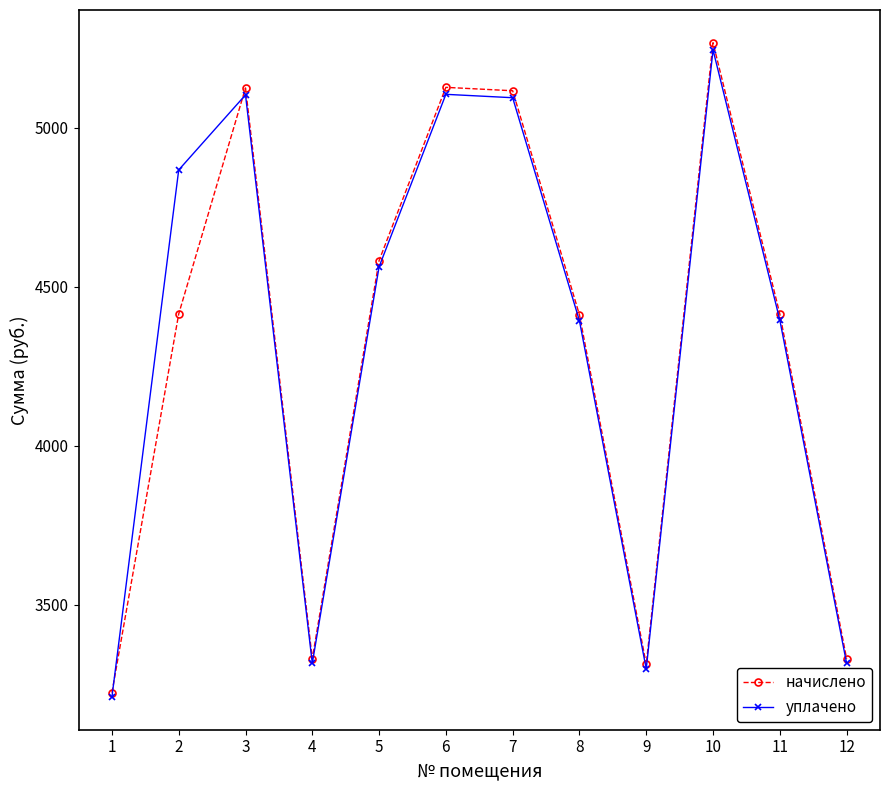

What is the value of the уплачено point at the 5th from the left?

4563.1